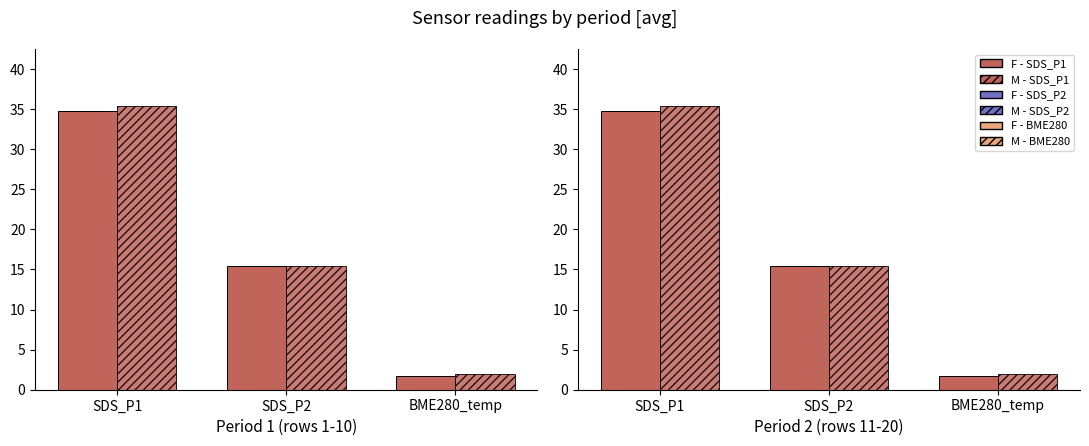

At which label is F - group1 closest to 18?

SDS_P2